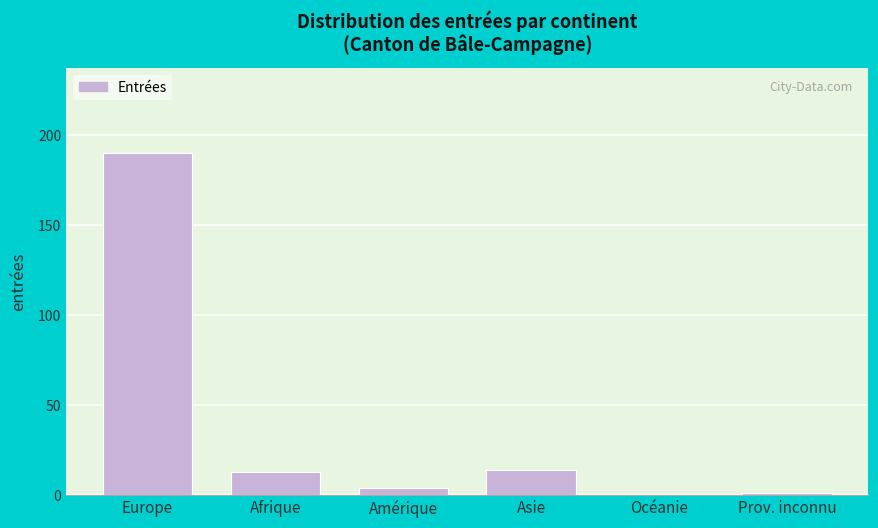

Reading left to right, list all the values displayed in this chart.

Europe=190	Afrique=13	Amérique=4	Asie=14	Océanie=0	Prov. inconnu=1